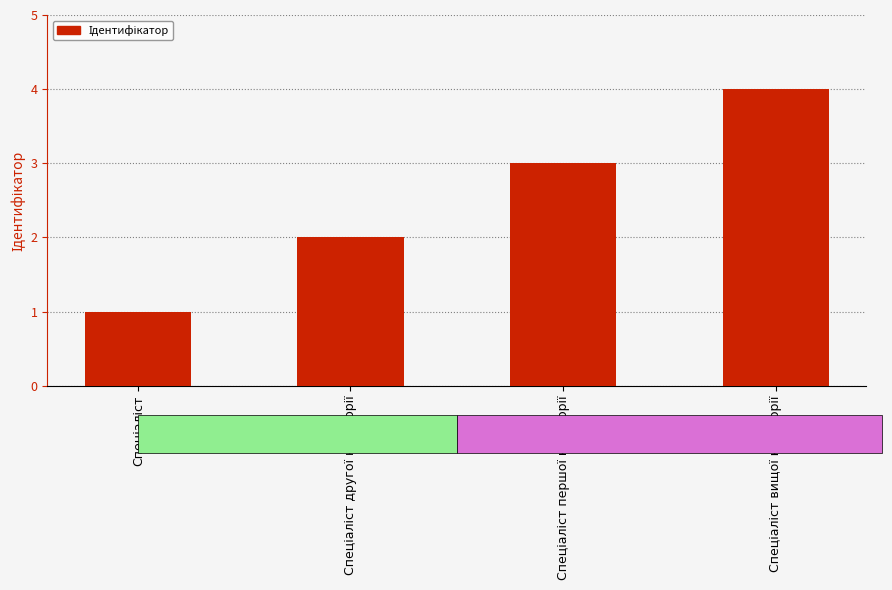

What is the maximum value shown in the chart?

4